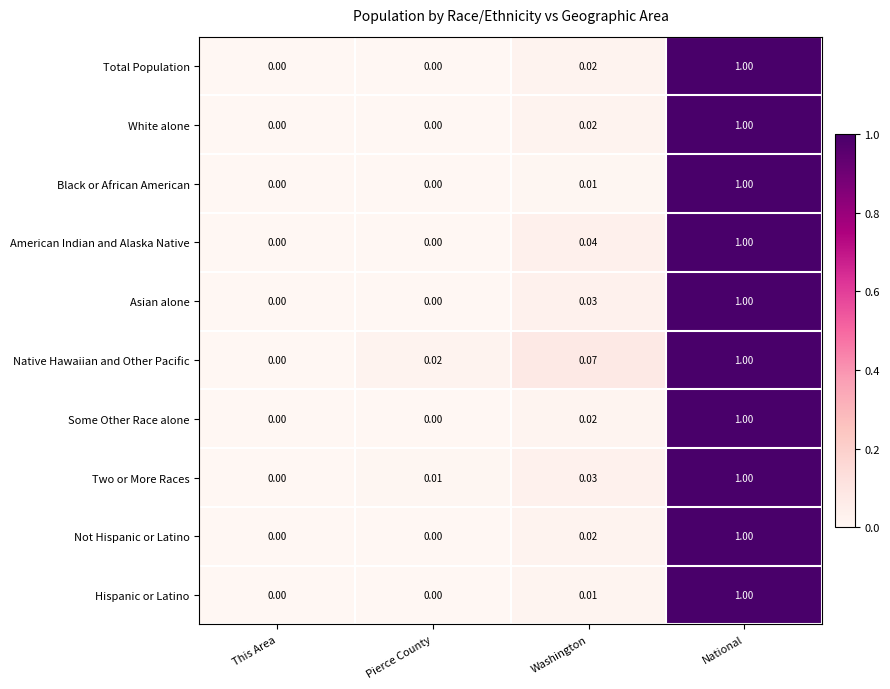

Which series has the largest total across all categories?

Native Hawaiian and Other Pacific